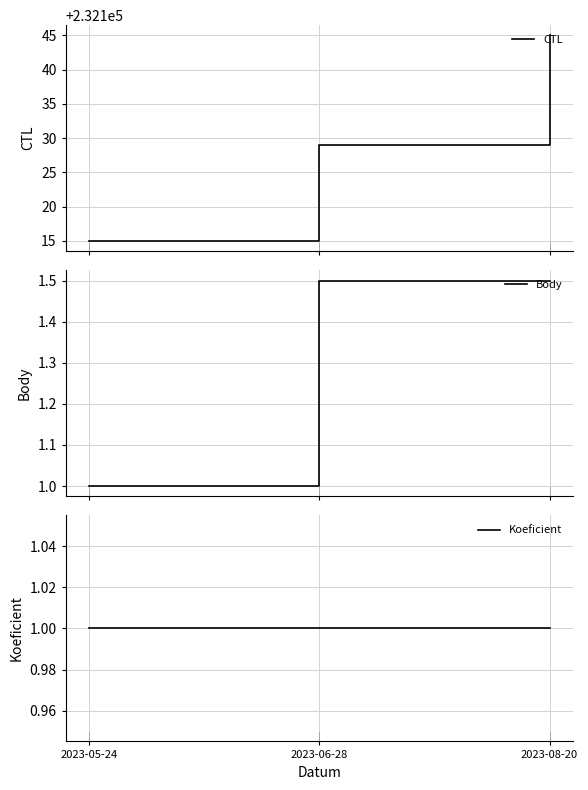

What is the label of the 3rd point from the left?

2023-08-20